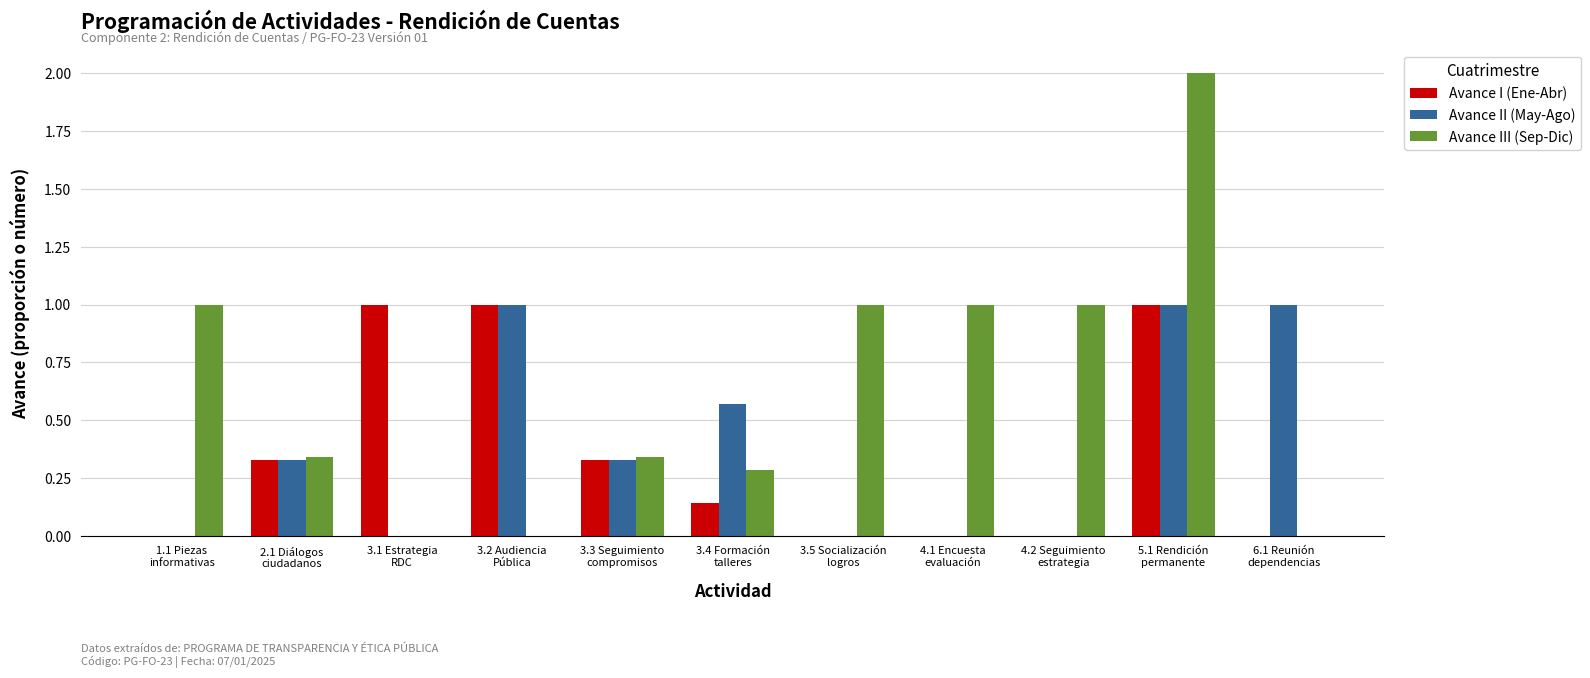

Which series has the largest total across all categories?

Avance III (Sep-Dic)